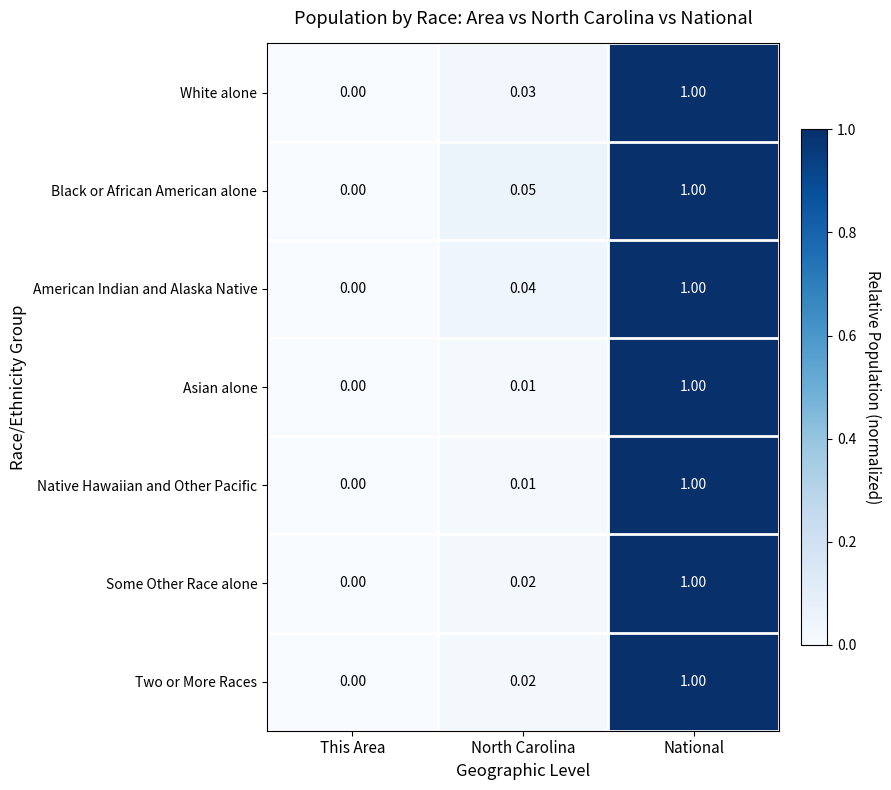

At which category does the chart reach its peak across all series?

National